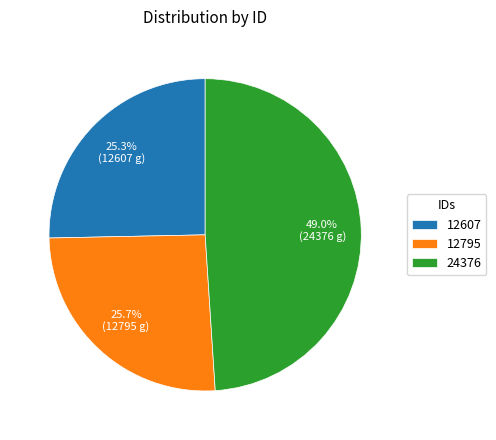

To the nearest percent, what is the difference between the 24376 and 12795 slice percentages?

23%